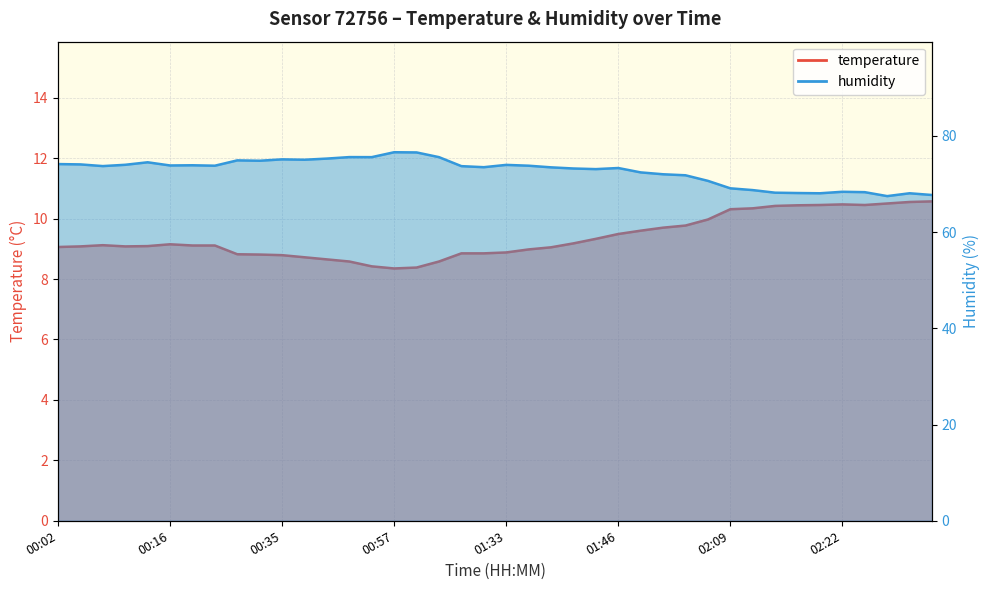

Is it true that temperature equals 14.0 at 01:31?

False